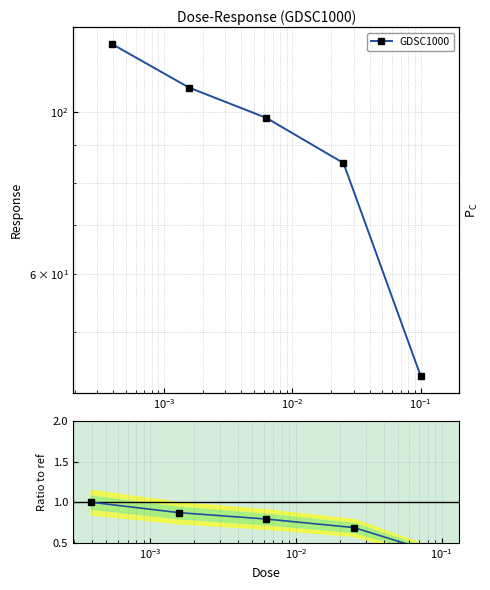

Count the values in the range 0 to 1.

5